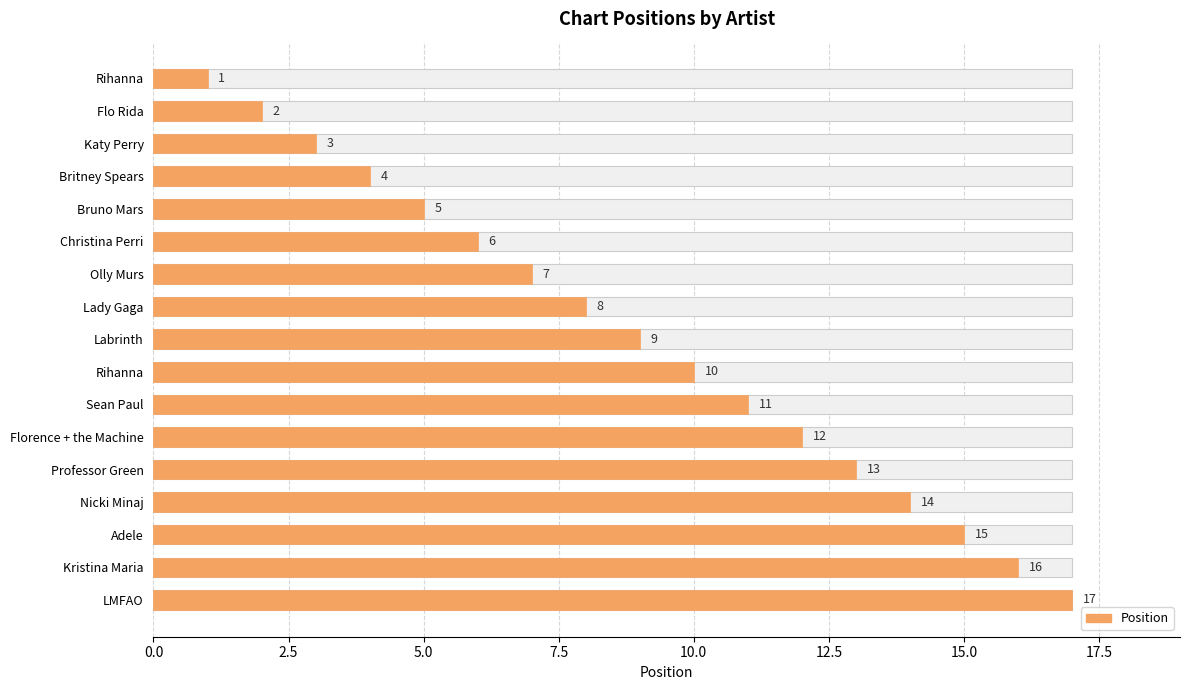

What is the sum of the values at Adele and Kristina Maria?

31